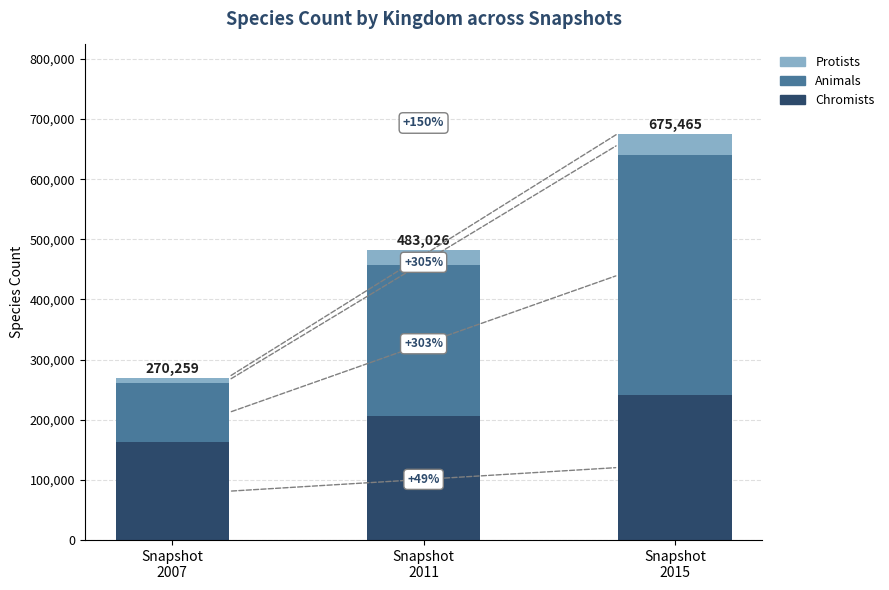

What is the maximum value for Protists?

35314